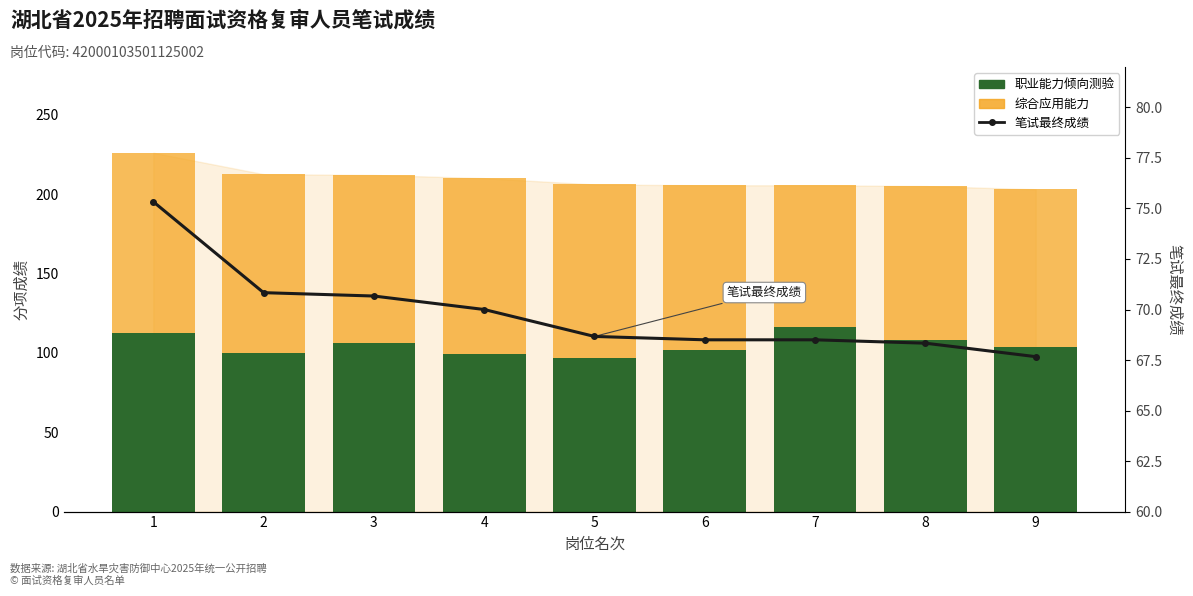

What is the sum of the 笔试最终成绩 values at 5 and 8?

137.0